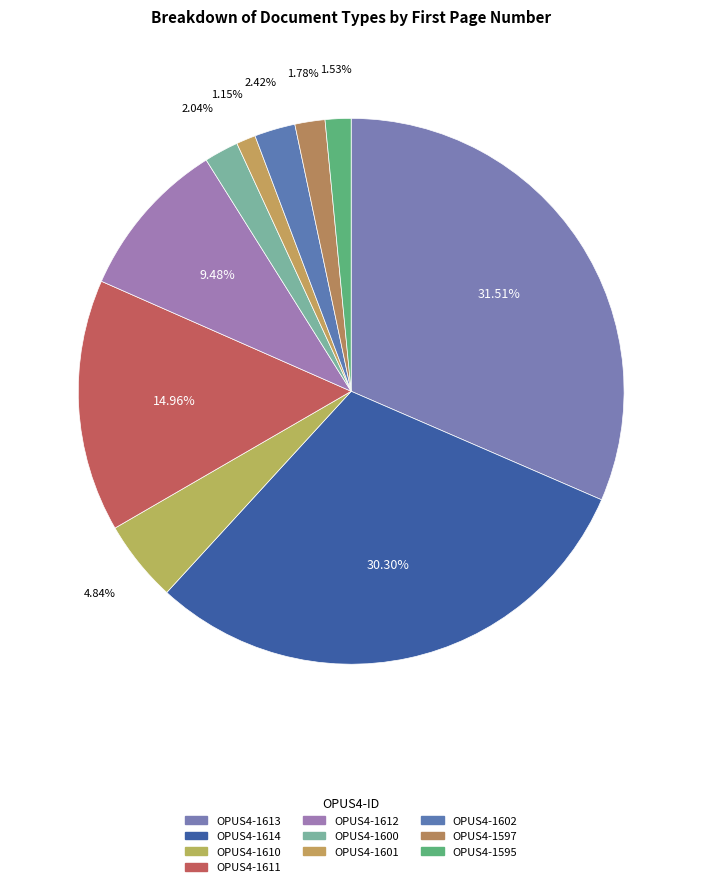

What is the change in value from OPUS4-1611 to OPUS4-1595?

-211